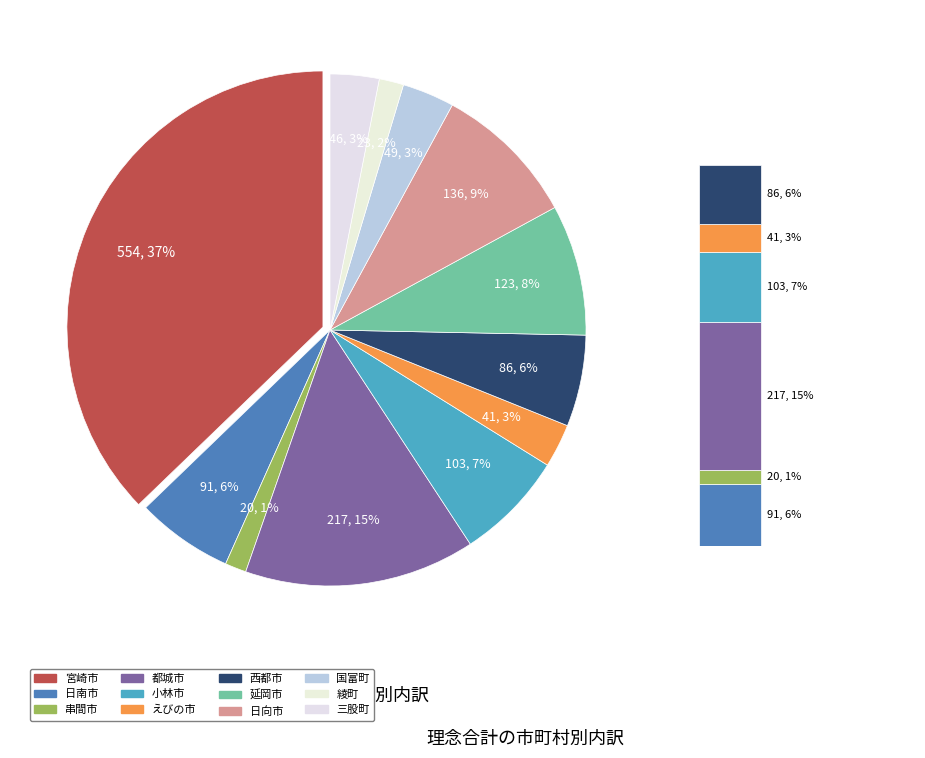

Does 西都市 account for over 50% of the chart?

No